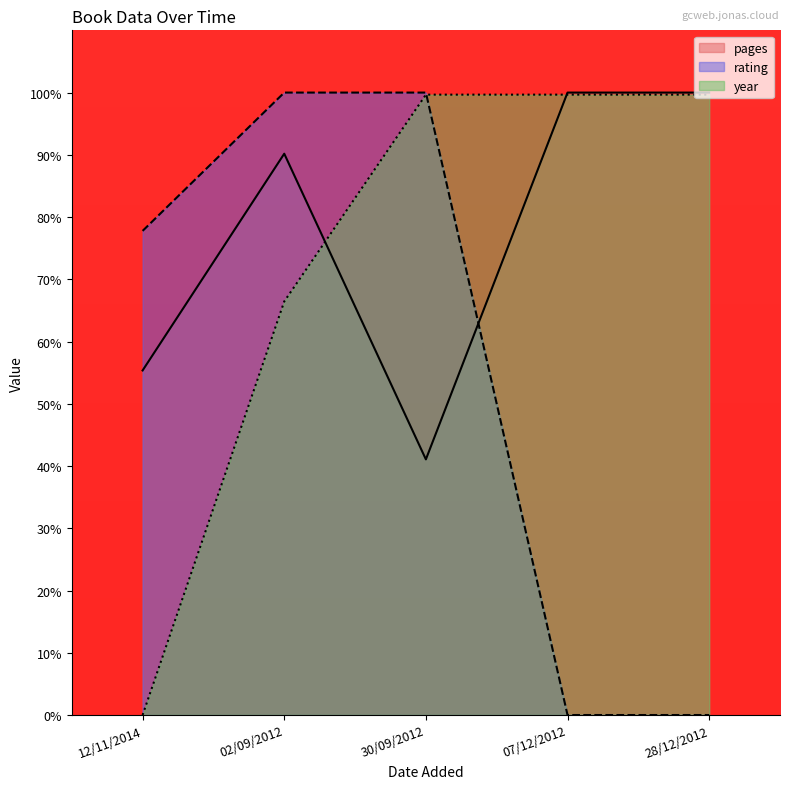

Reading left to right, transcribe all the data shown in this chart.

pages: 55.4	90.2	41.1	100.0	100.0
rating: 77.8	100.0	100.0	0.0	0.0
year: 0.0	66.4	99.7	99.7	99.7